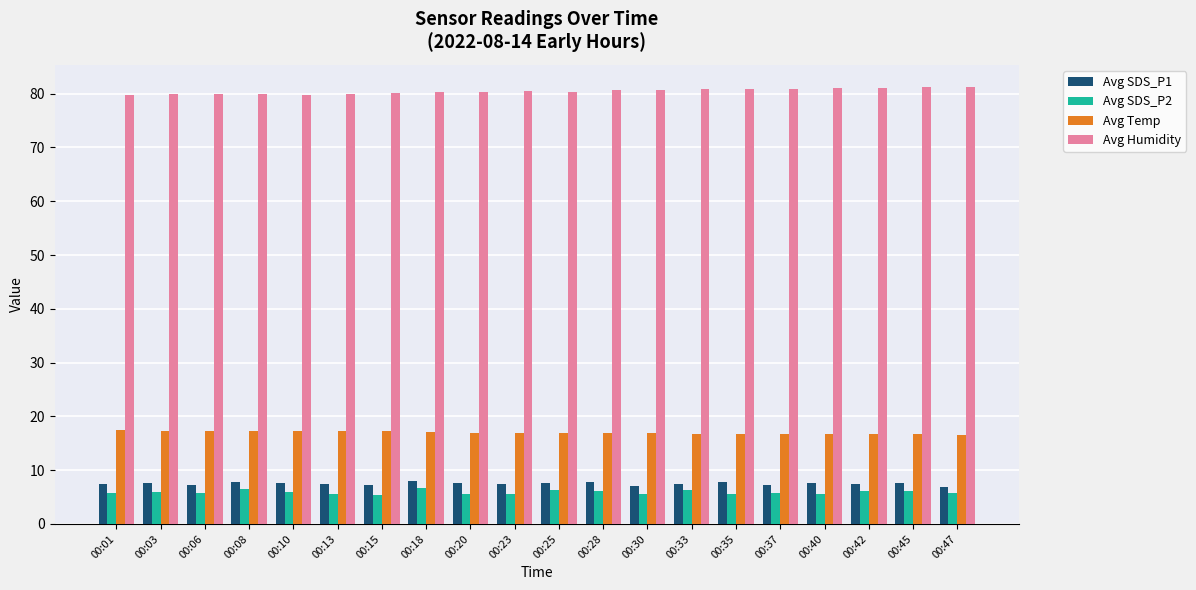

Does the chart contain any negative values?

No